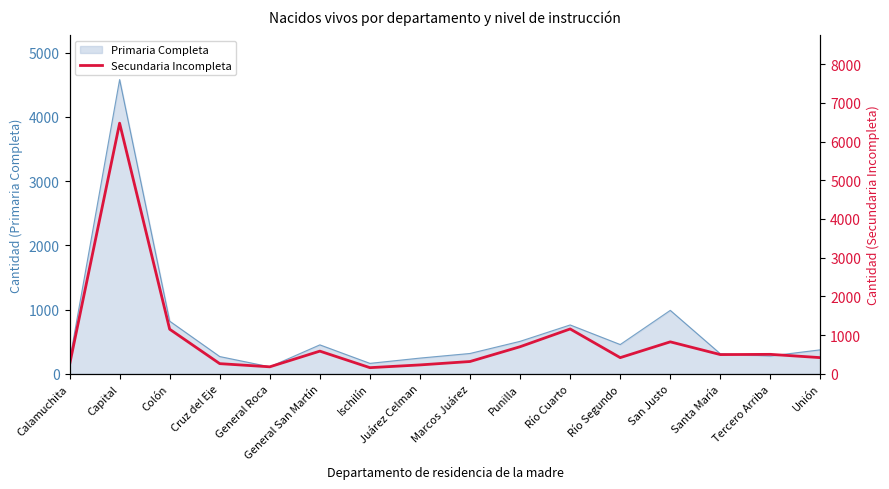

What is the maximum value shown in the chart?

6474